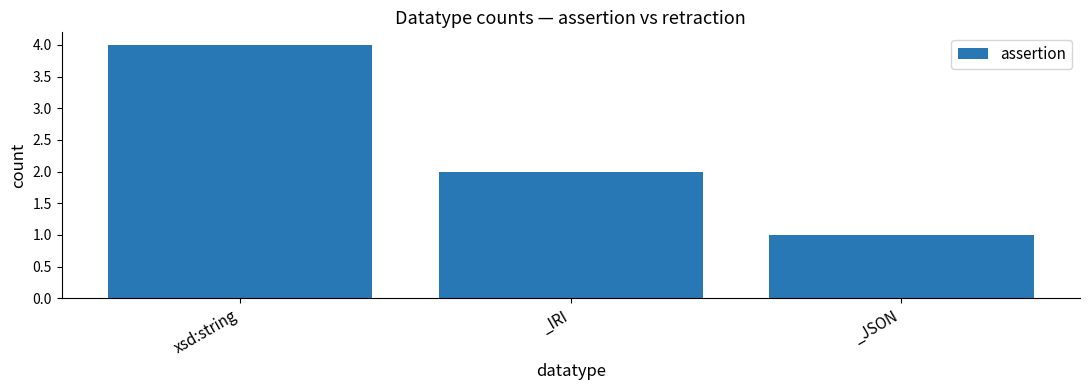

How many values are below 2?

1